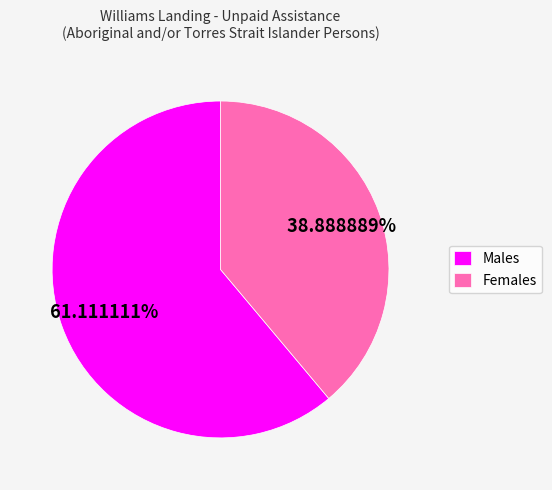

How much of the chart is everything except Males?

38.9%